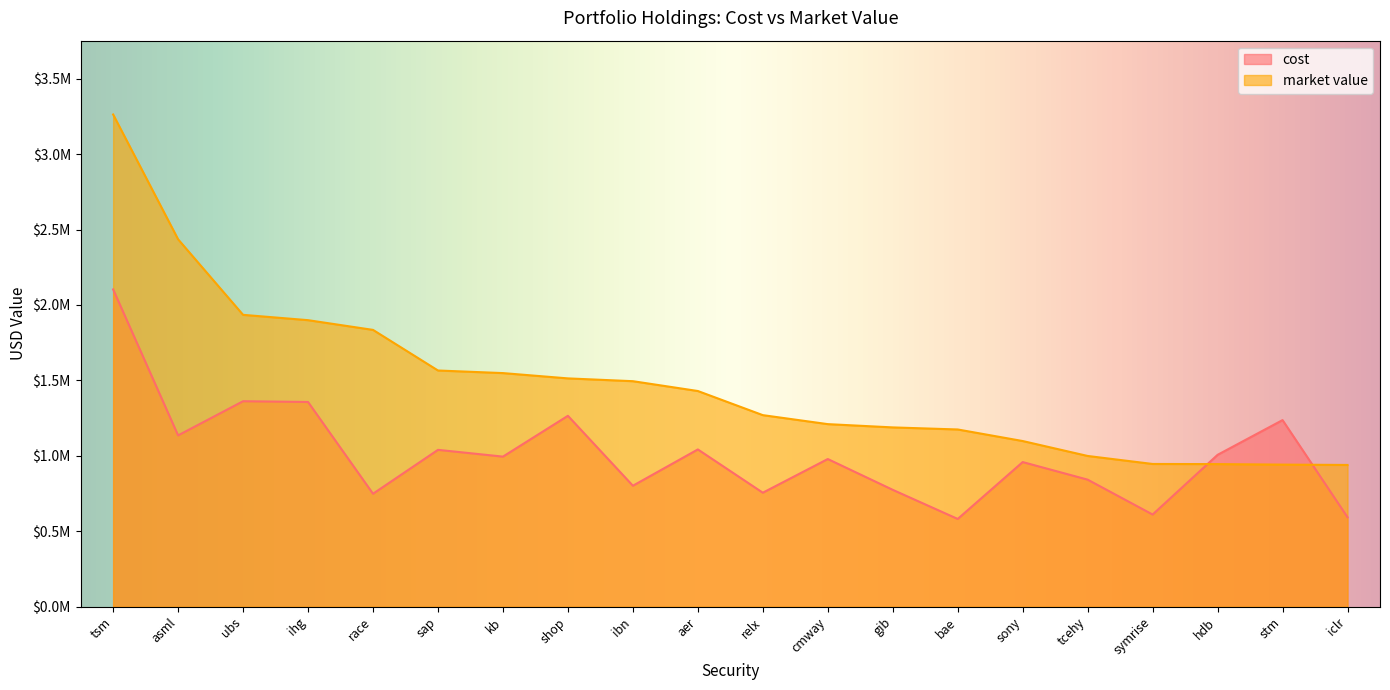

What position from the left is relx?

11